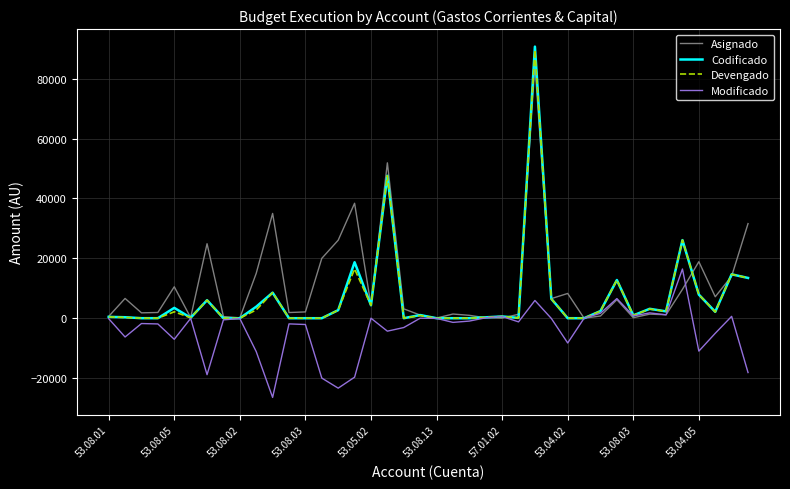

Which series has the widest spread of values?

Codificado